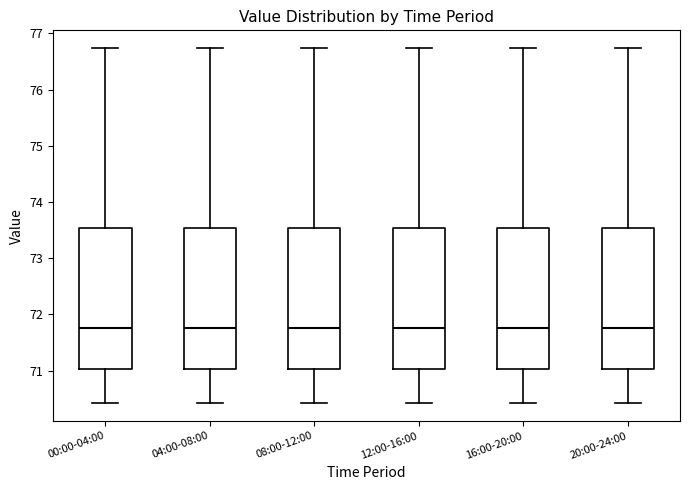

Where does the lower whisker of the box for 04:00-08:00 end on the y-axis? The values are not printed on the chart, so give them approximately, as read against the axis.

70.4